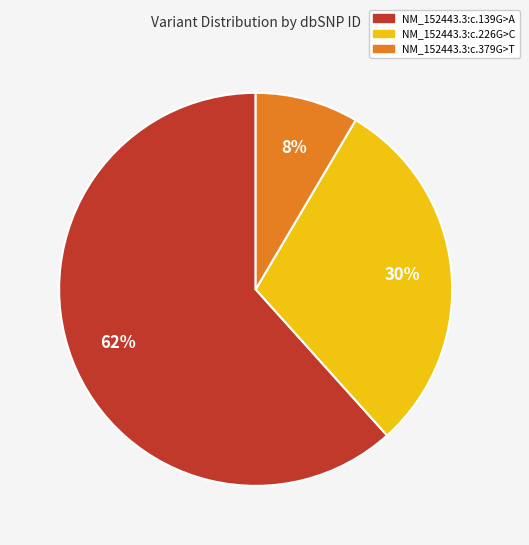

Is there a majority slice in this chart?

Yes